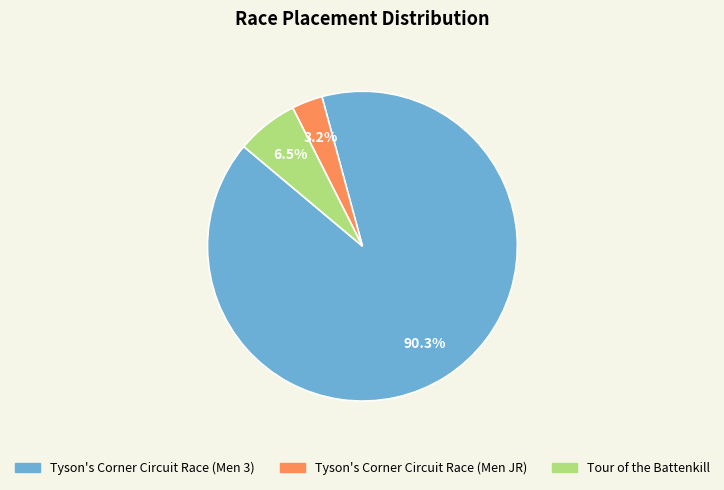

To the nearest percent, what percentage of the pie is Tyson's Corner Circuit Race (Men 3)?

90%